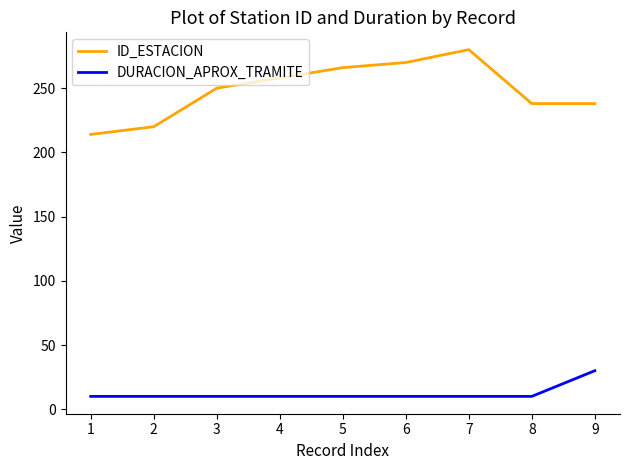

What is the spread (max minus min) of values at 6?

260